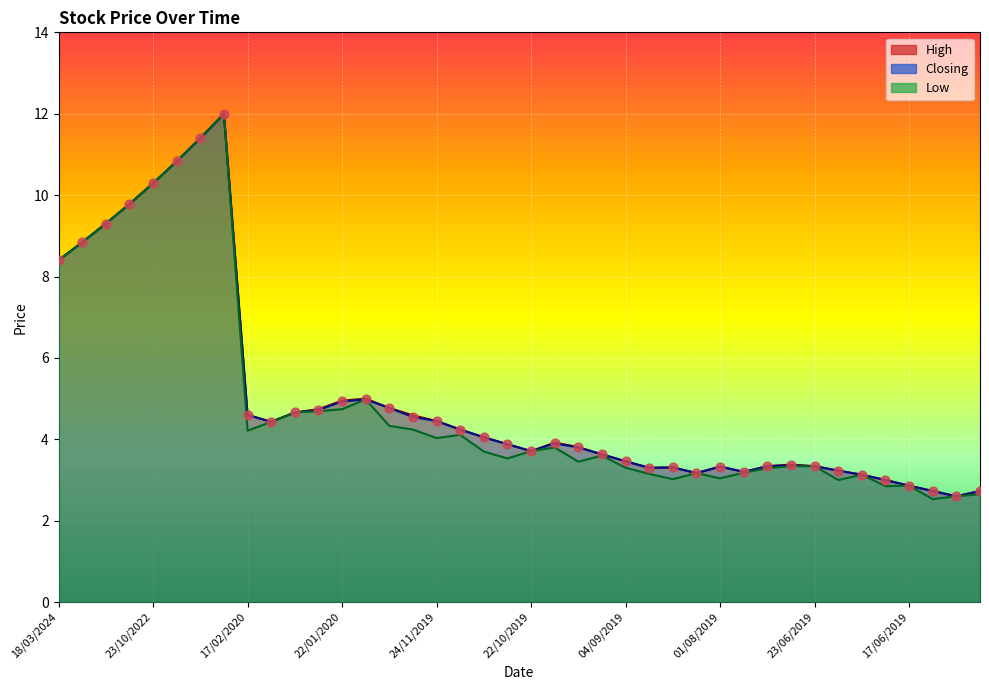

Which series reaches the minimum Y coordinate?

Low